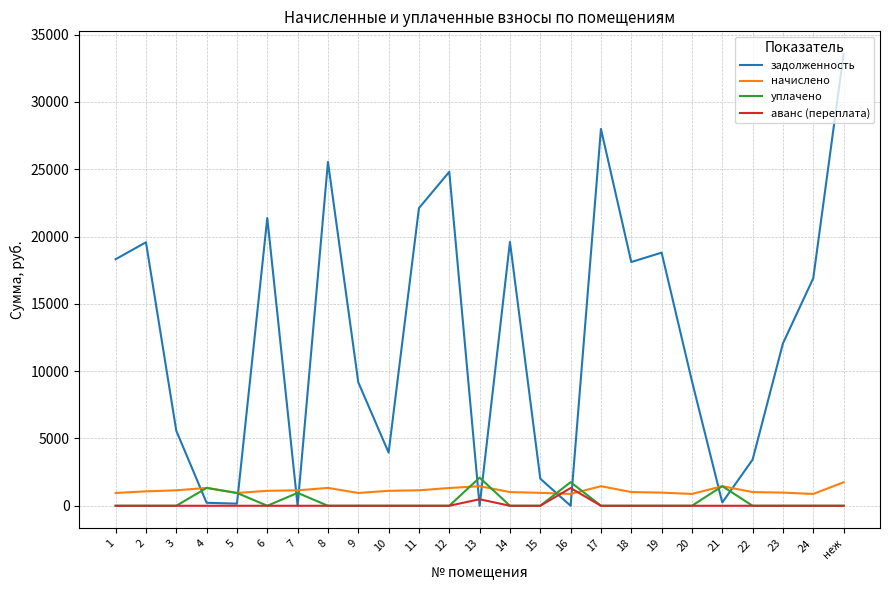

Which series has the largest range (max minus min)?

задолженность